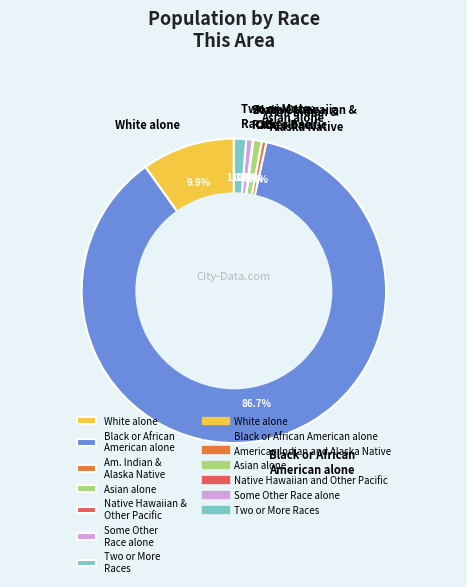

What portion of the pie excludes White alone?

90.1%